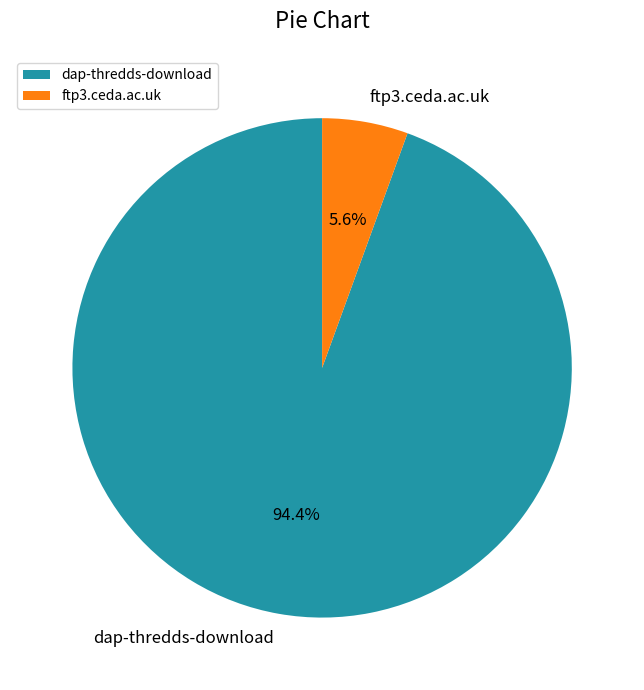

Between dap-thredds-download and ftp3.ceda.ac.uk, which is larger?

dap-thredds-download